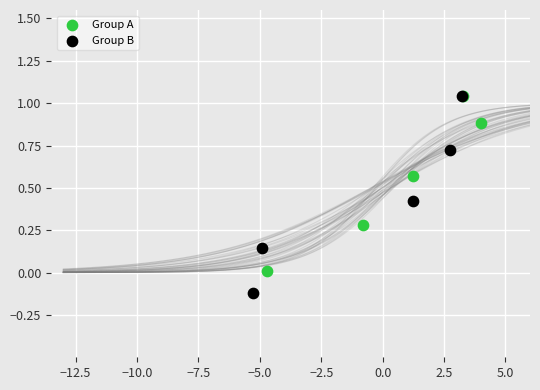

Which series reaches the minimum Y coordinate?

Group B